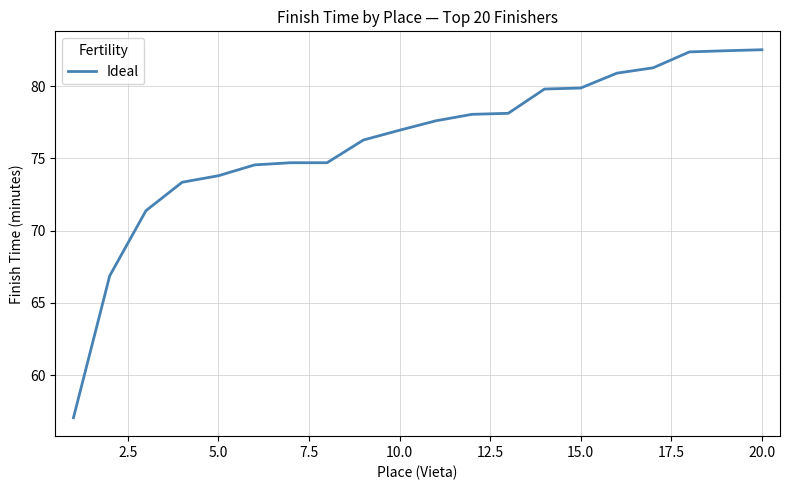

How many lines are shown in the chart?

1